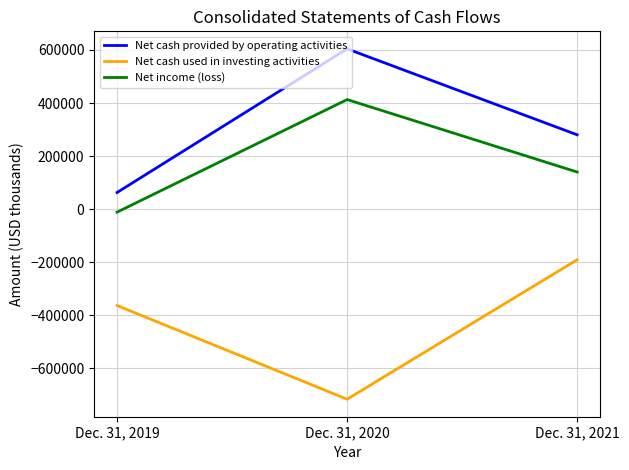

What is the approximate value of Net income (loss) at Dec. 31, 2020, to the nearest 50?

413000